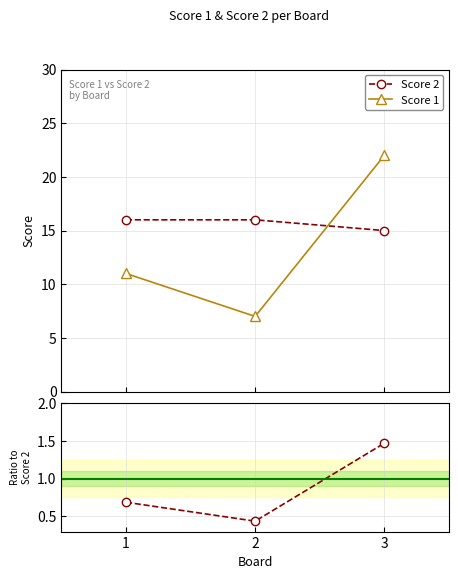

What is the difference between the maximum and second lowest values in the Ratio Score 1 / Score 2 series?

0.8